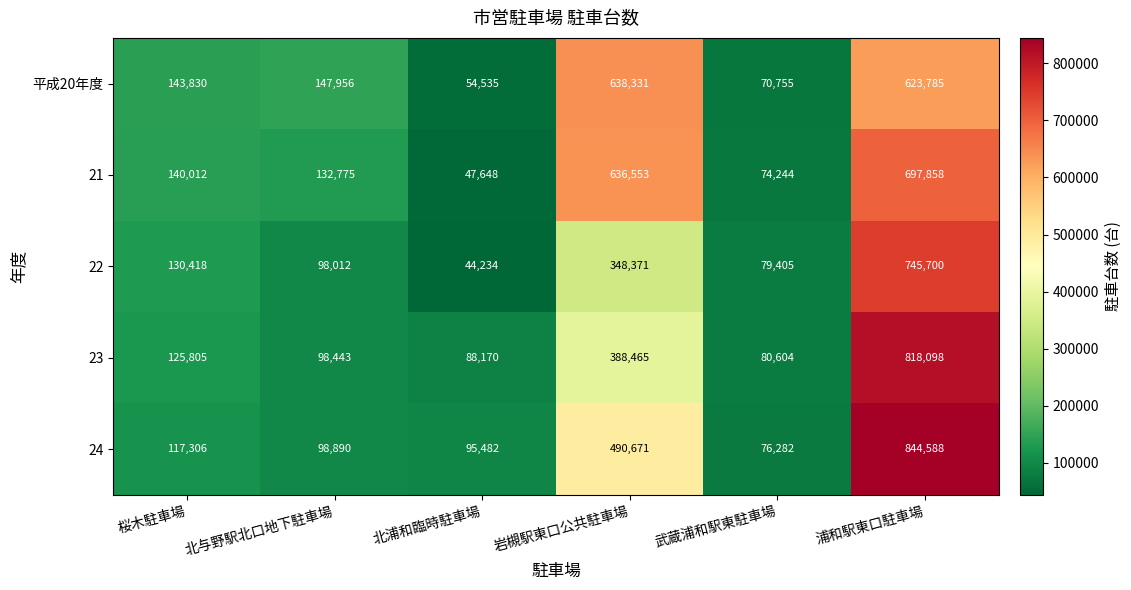

True or false: 22 has a value of 18725 at 北浦和臨時駐車場.

False